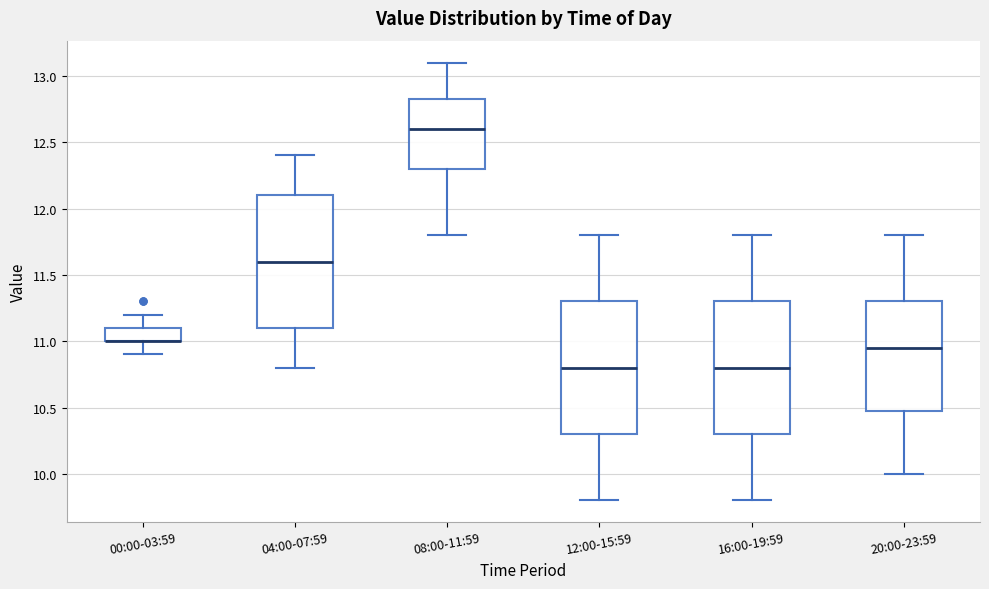

Reading left to right, read every box against the y-axis: the position of its median line, the range the box covers, and the ends of its whiskers. The values are not printed on the chart, so give them approximately, as read against the axis.

00:00-03:59: median 11.00 (drawn on the box's lower edge), box 11.00 to 11.10, whiskers 10.90 to 11.20
04:00-07:59: median 11.60, box 11.10 to 12.10, whiskers 10.80 to 12.40
08:00-11:59: median 12.60, box 12.30 to 12.85, whiskers 11.80 to 13.10
12:00-15:59: median 10.80, box 10.30 to 11.30, whiskers 9.80 to 11.80
16:00-19:59: median 10.80, box 10.30 to 11.30, whiskers 9.80 to 11.80
20:00-23:59: median 10.95, box 10.50 to 11.30, whiskers 10.00 to 11.80